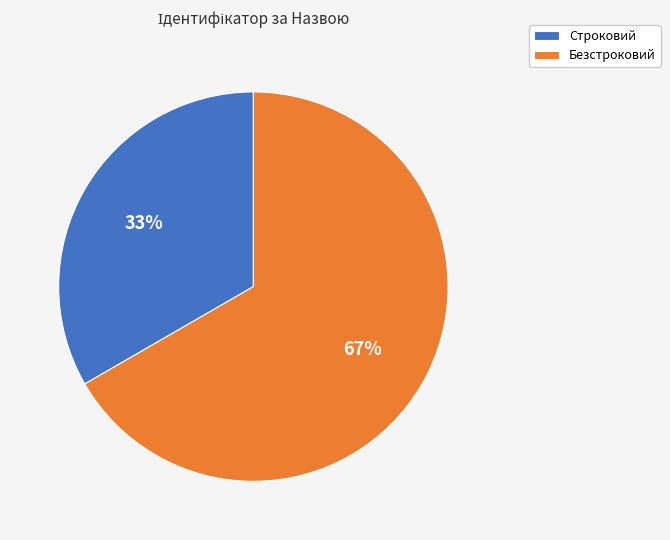

To the nearest percent, what percentage of the pie is Строковий?

33%